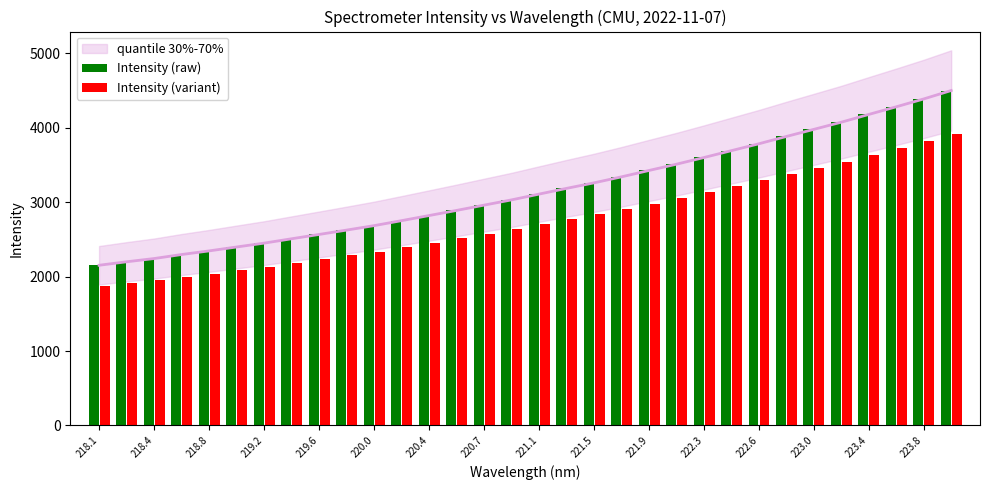

Does the chart contain stacked bars?

No